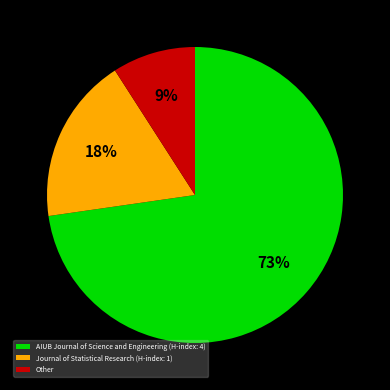

Combined, do AIUB Journal of Science and Engineering and Other account for over 50%?

Yes